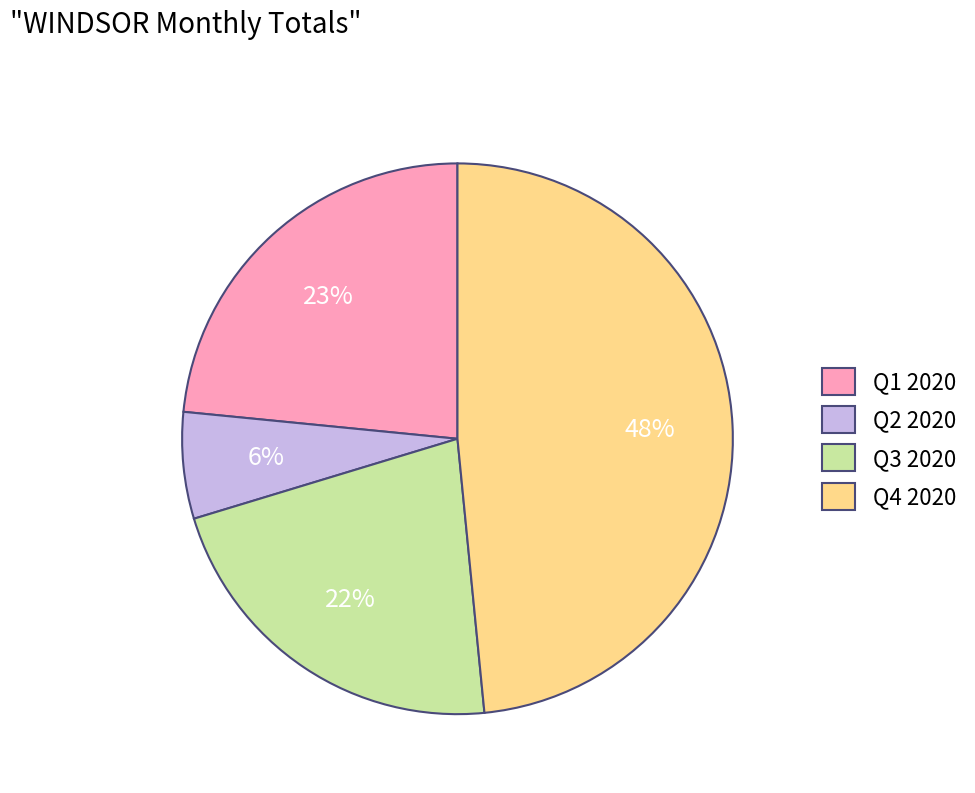

To the nearest percent, what is the difference between the largest and smallest slice percentages?

42%